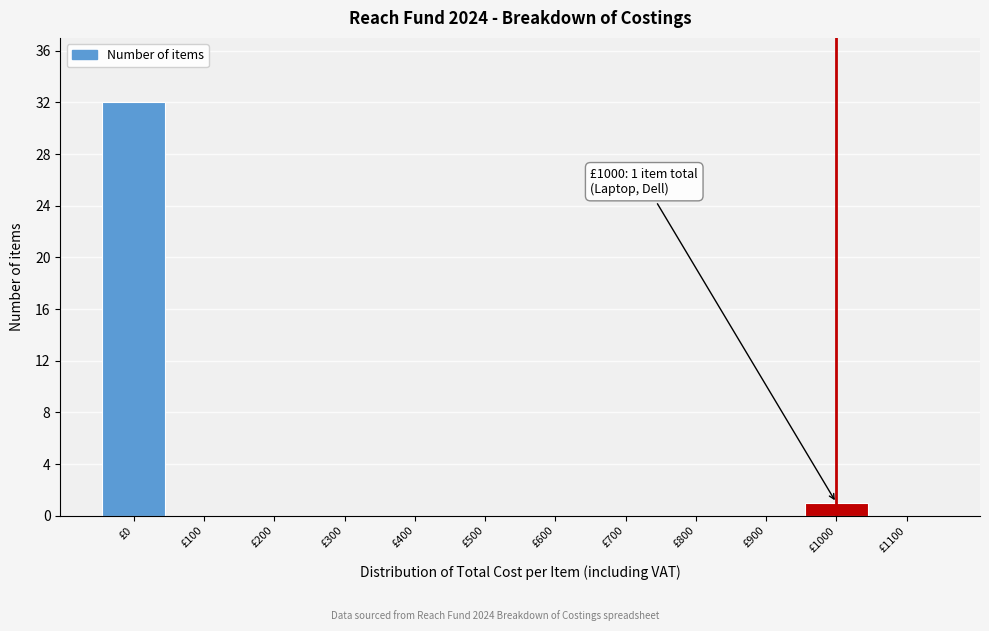

Reading left to right, transcribe all the data shown in this chart.

£0=32	£100=0	£200=0	£300=0	£400=0	£500=0	£600=0	£700=0	£800=0	£900=0	£1000=1	£1100=0